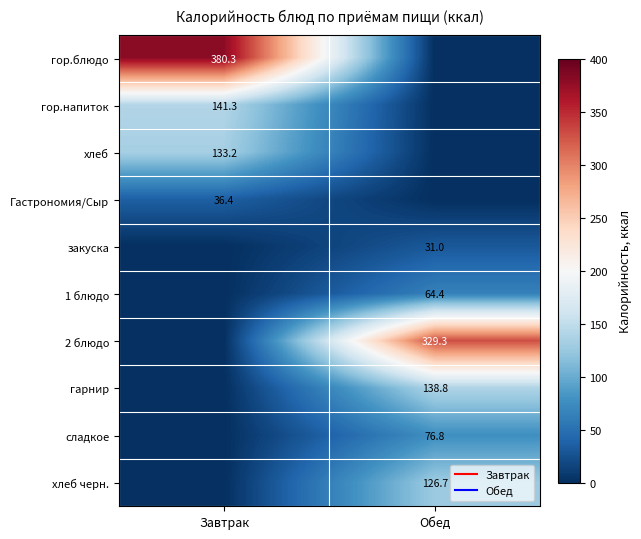

What is the total value across all series at Завтрак?

691.1